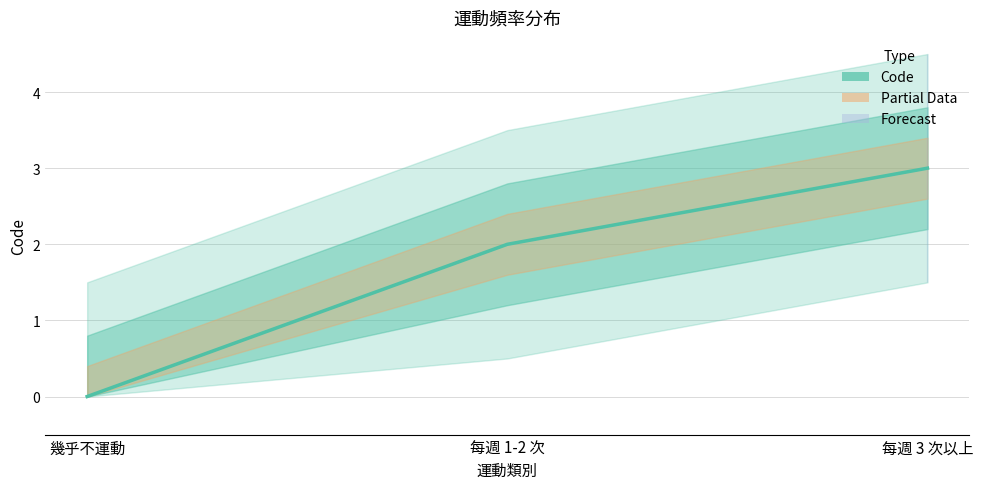

Does the chart display data point markers on the line(s)?

No